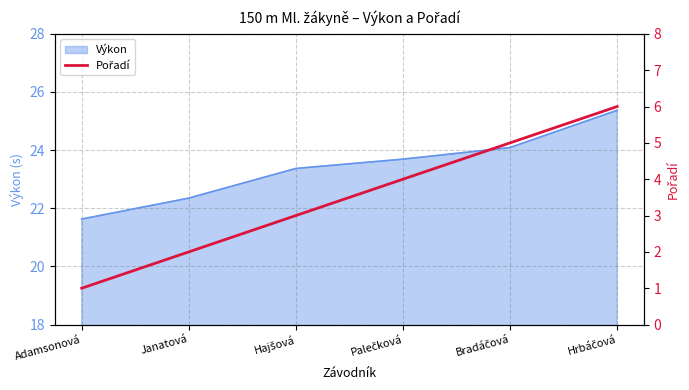

True or false: Výkon has a value of 22.4 at Janatová.

True